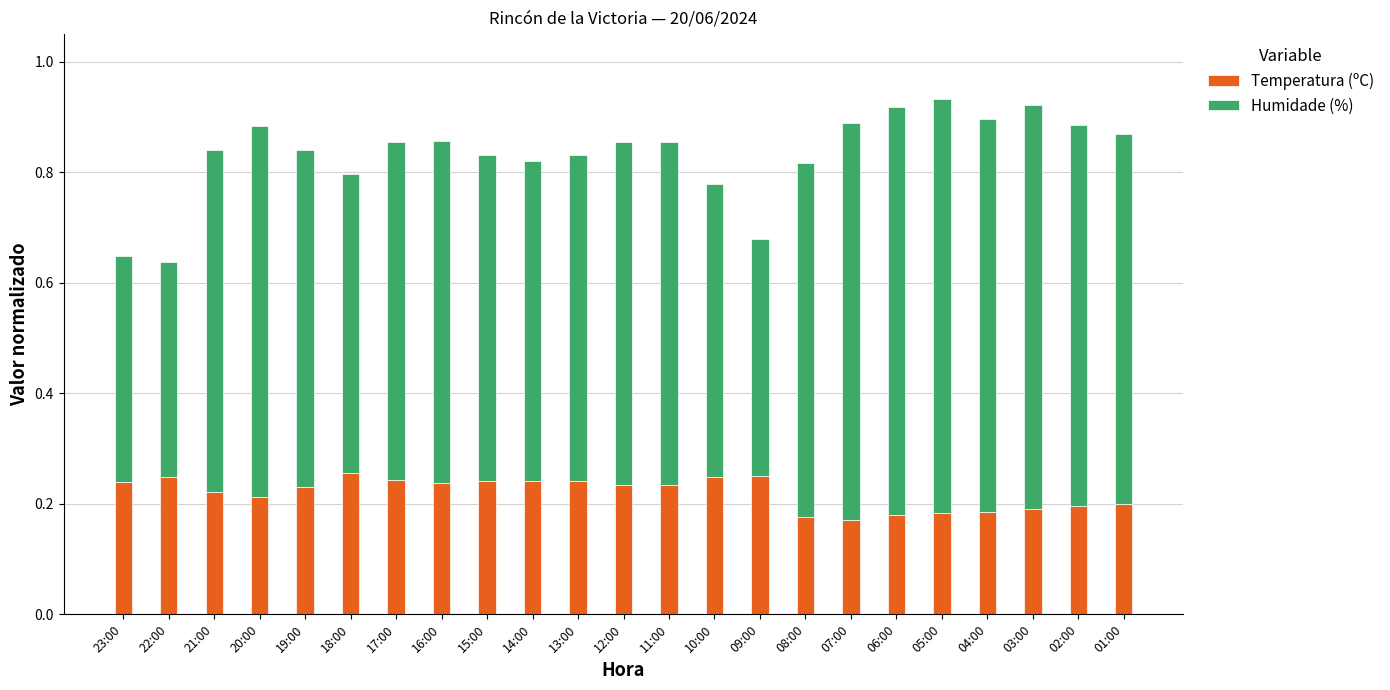

The Temperatura (ºC) series shows 0.1 at 23:00. True or false?

False